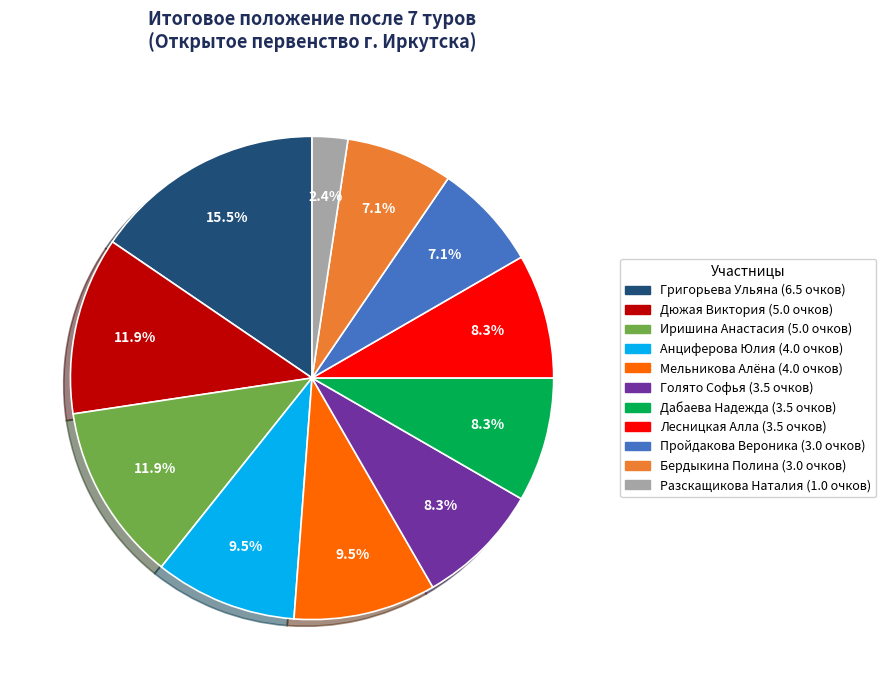

Is there a majority slice in this chart?

No